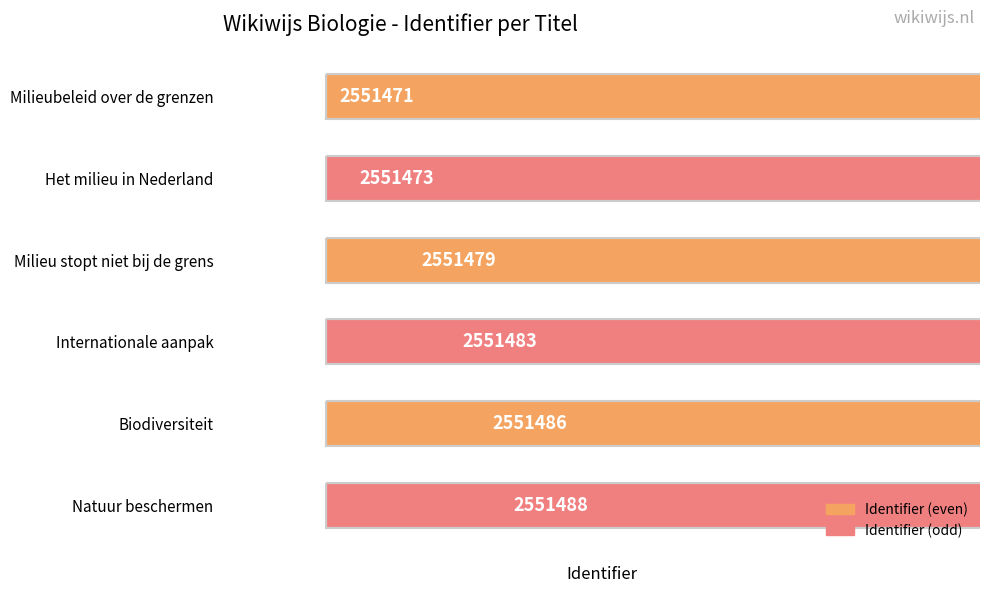

What is the value of the 6th bar from the left?

2551488